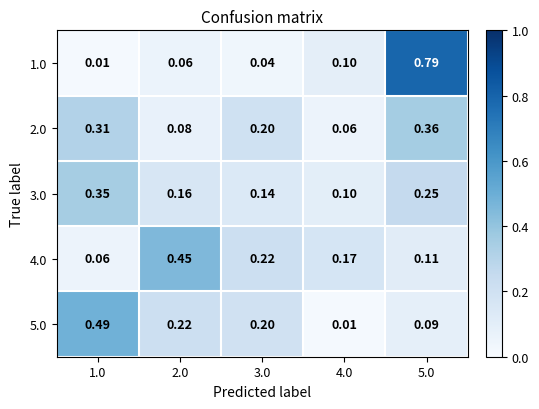

Is the value of 3.0 at 4.0 greater than the value of 2.0 at 5.0?

No